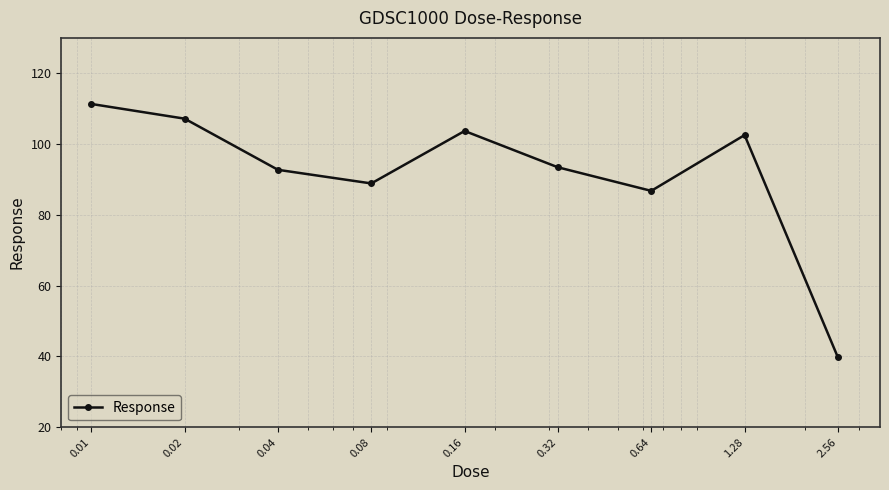

What is the minimum value shown in the chart?

39.8